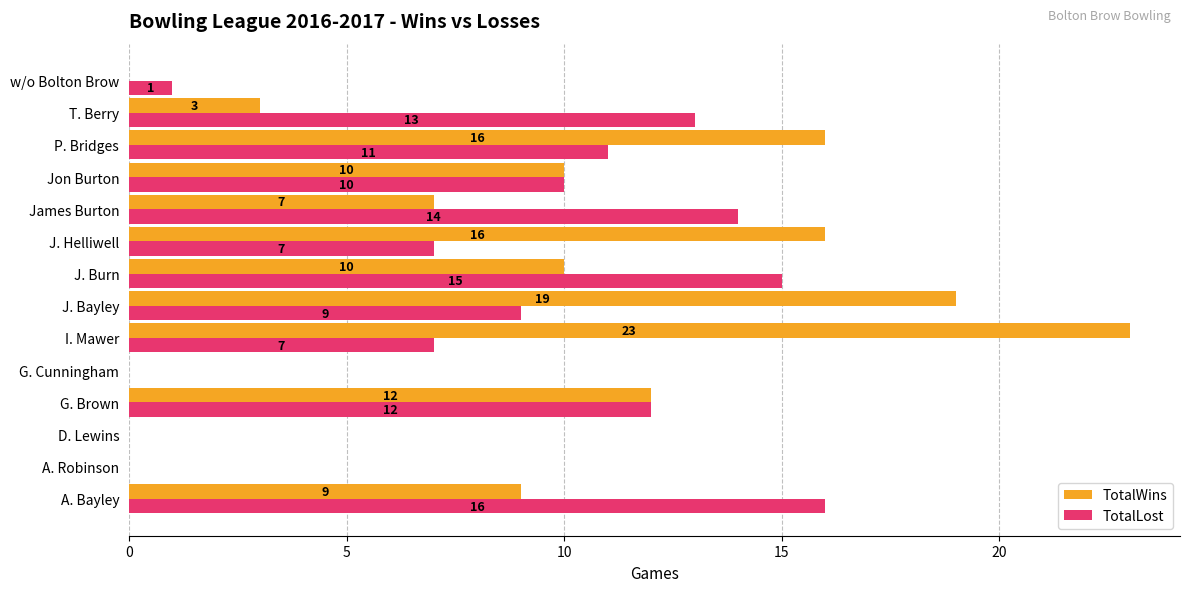

Which category has the highest value in the TotalLost series?

A. Bayley